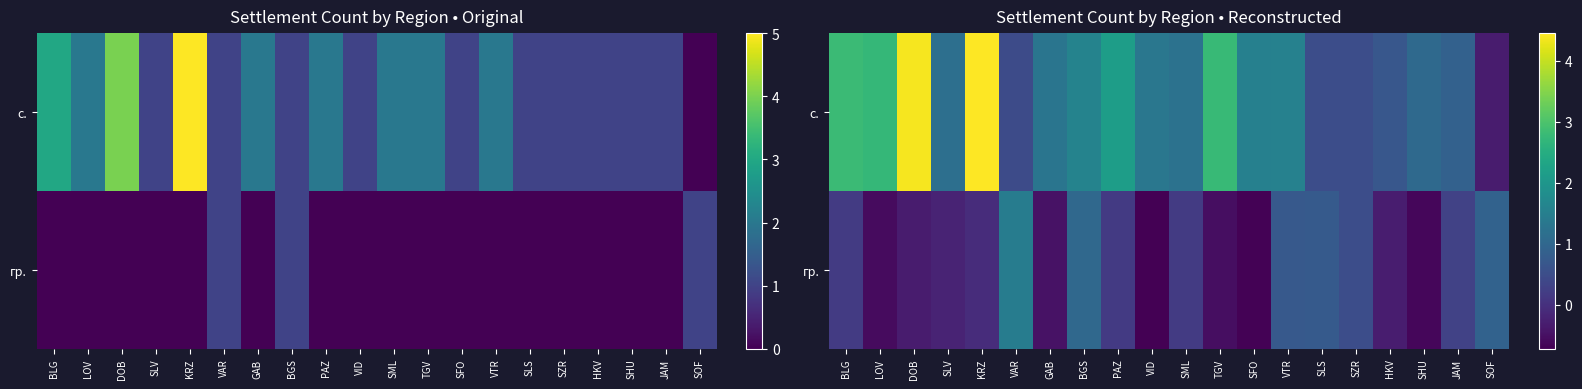

Which category has the highest value across all series?

KRZ